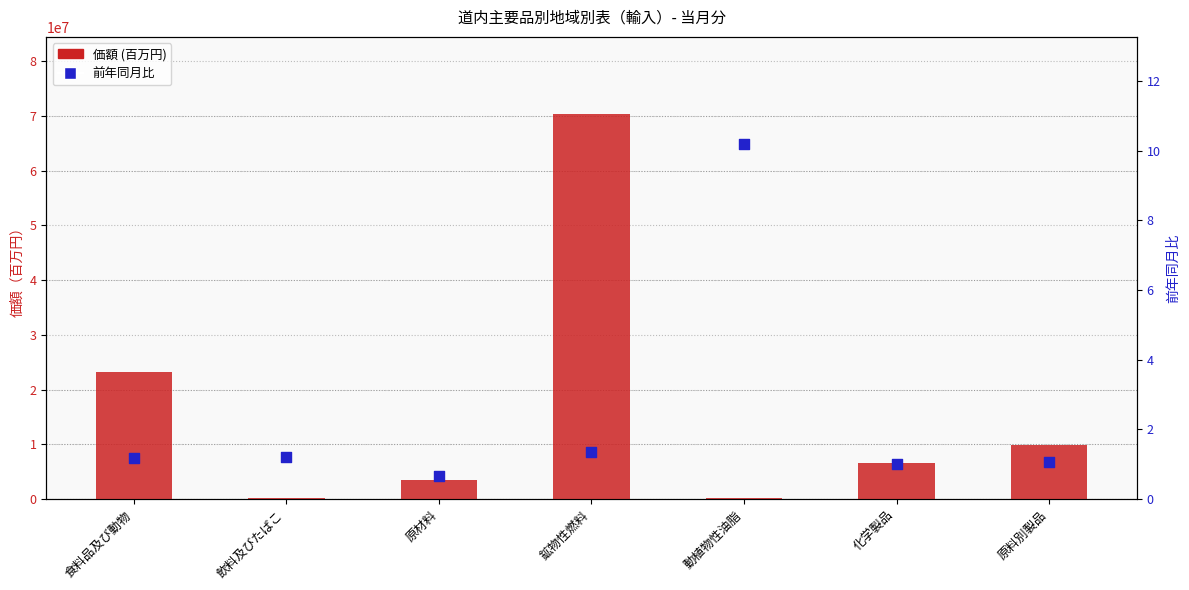

Which series has the largest total across all categories?

価額 (百万円)